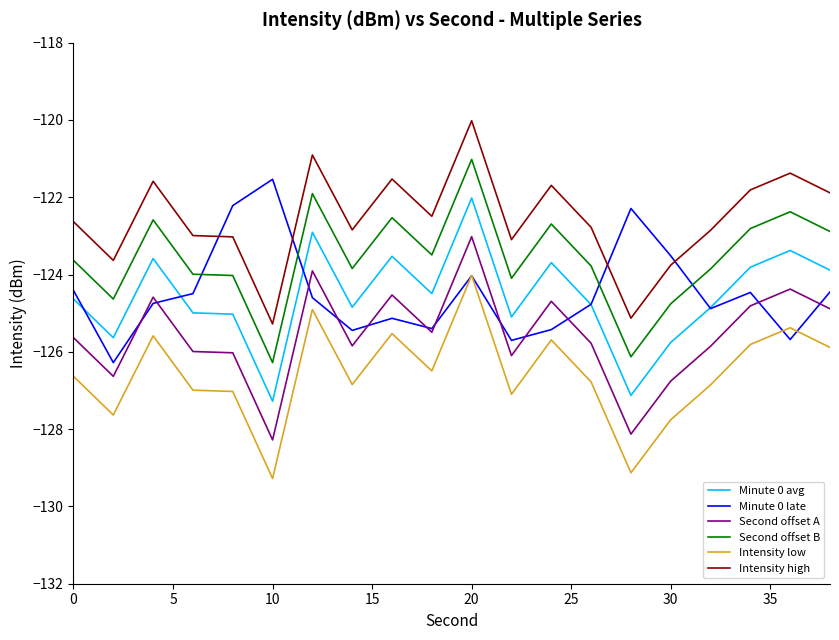

What is the difference between the maximum and minimum values in the Second offset B series?

5.3